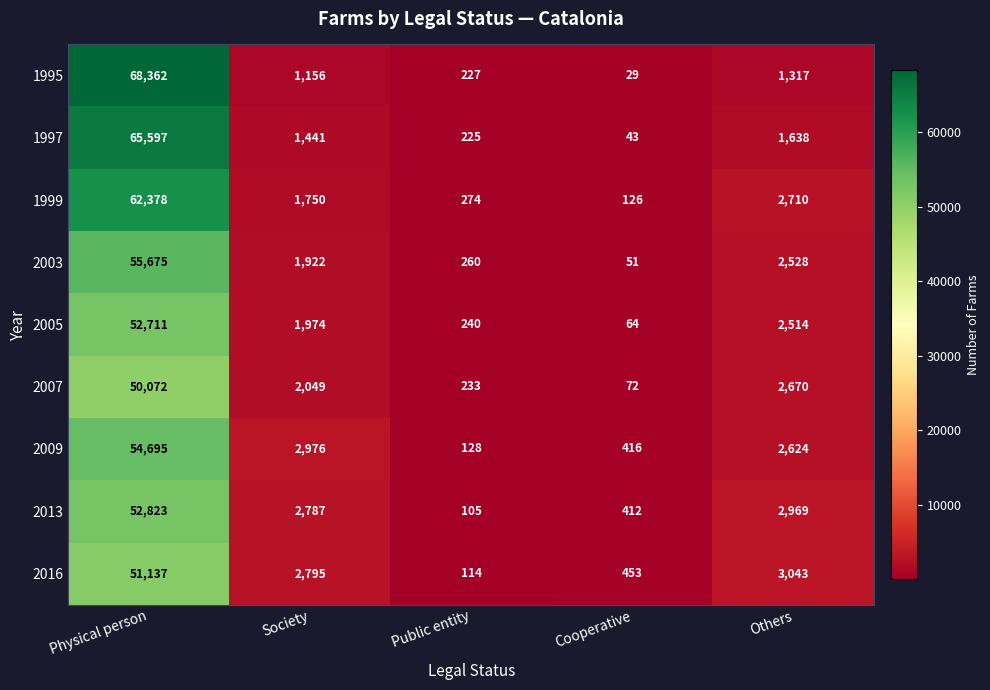

The 1999 series shows 25584 at Physical person. True or false?

False